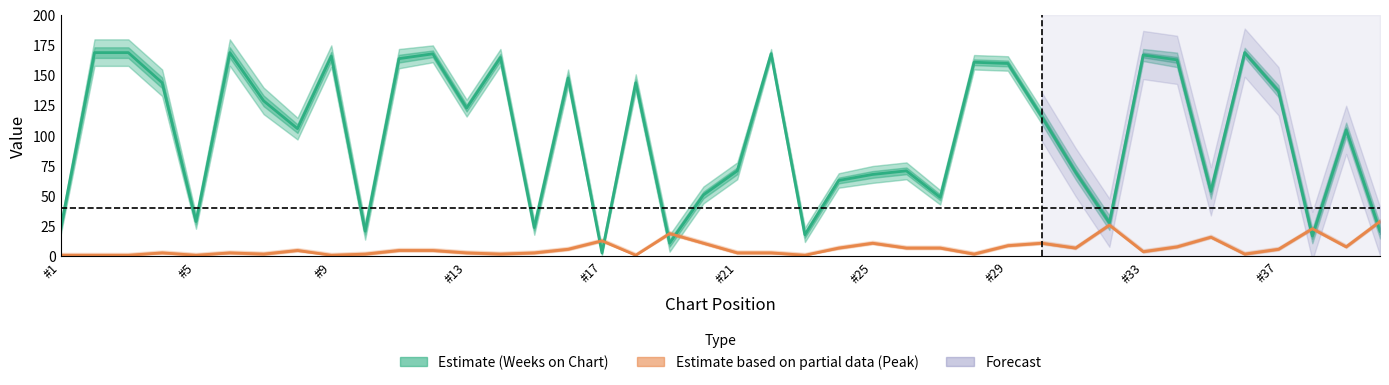

True or false: Weeks on Chart (Estimate) has a value of 211 at #13.

False